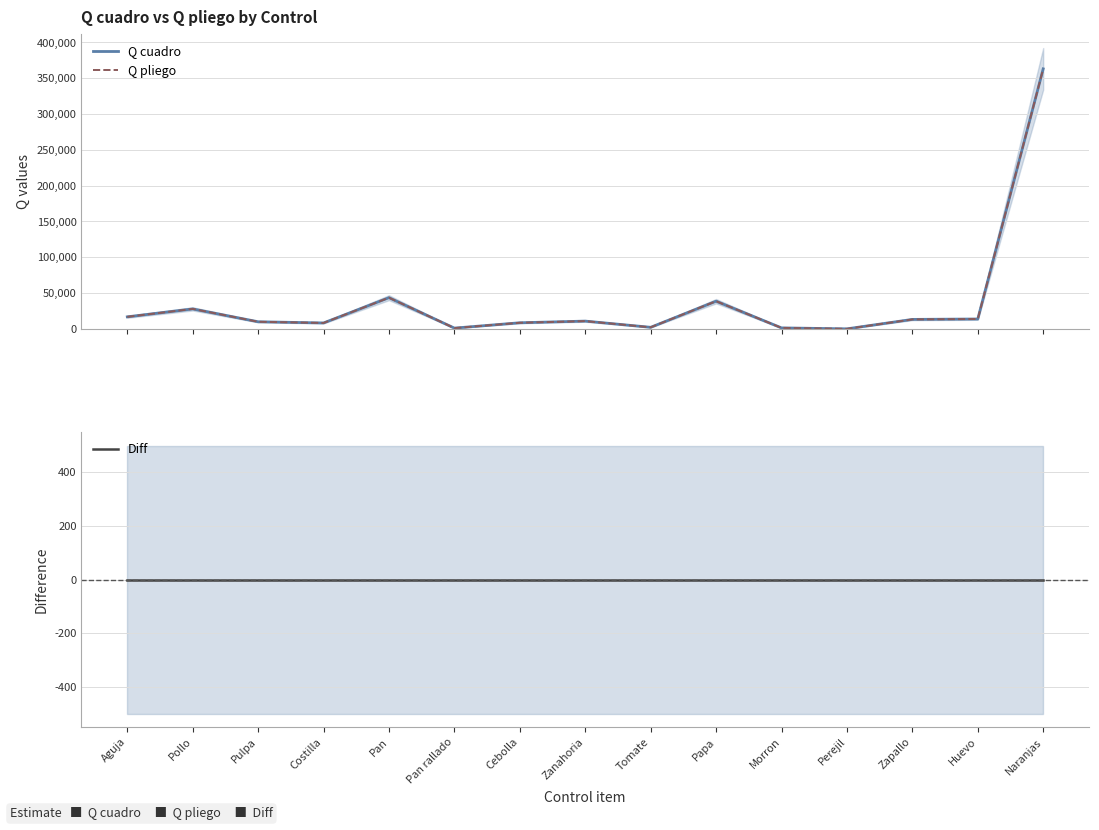

Which series has the widest spread of values?

Q cuadro